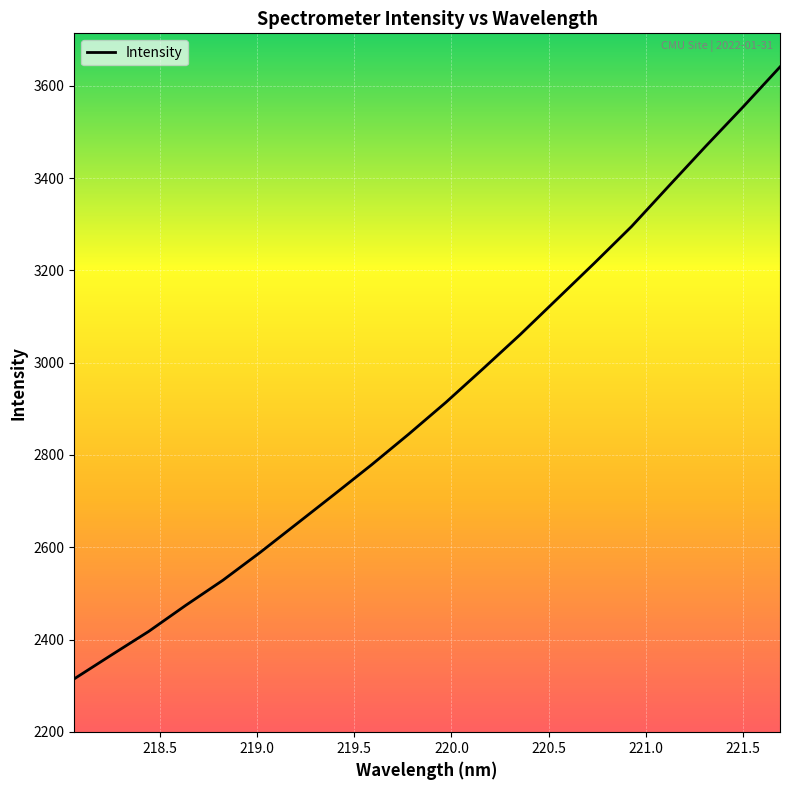

What is the average value?

2917.0